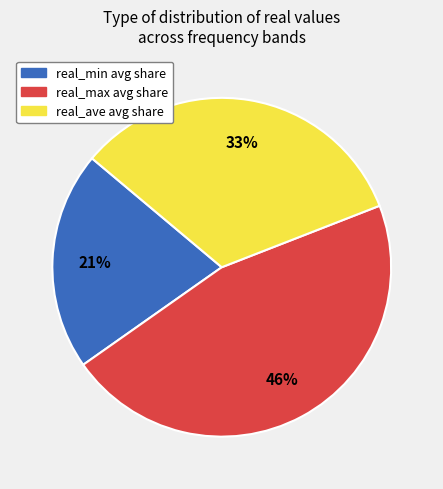

Is there a majority slice in this chart?

No